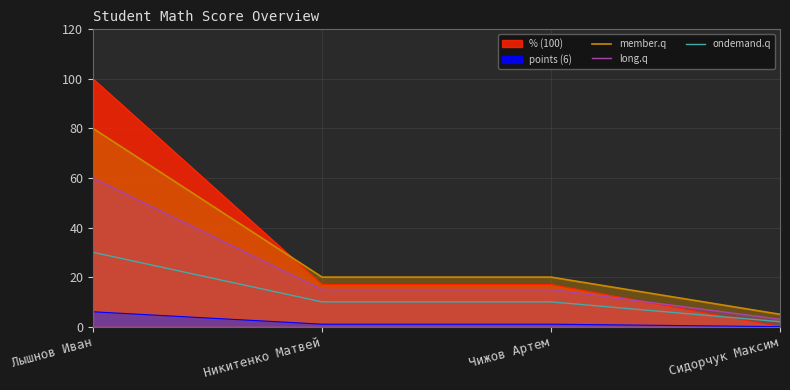

What is the sum of all long.q values?

93